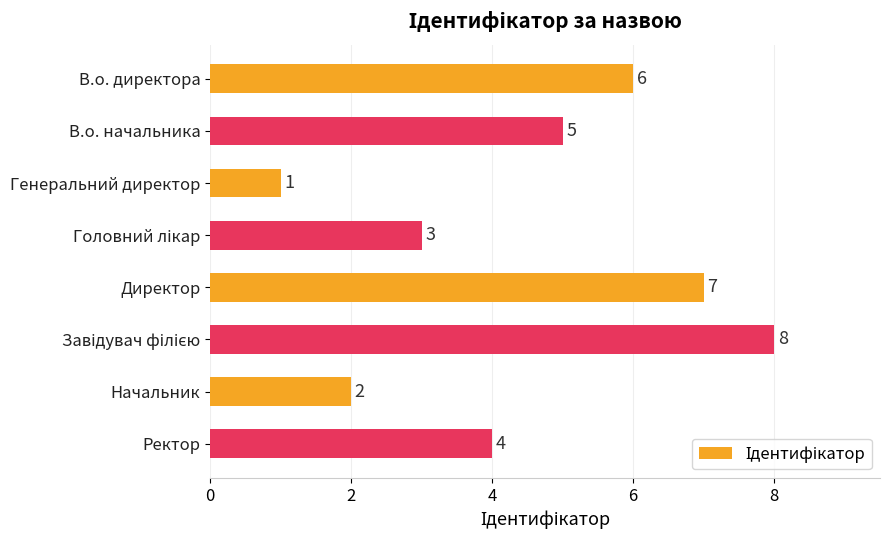

What is the sum of the values at Генеральний директор and Ректор?

5